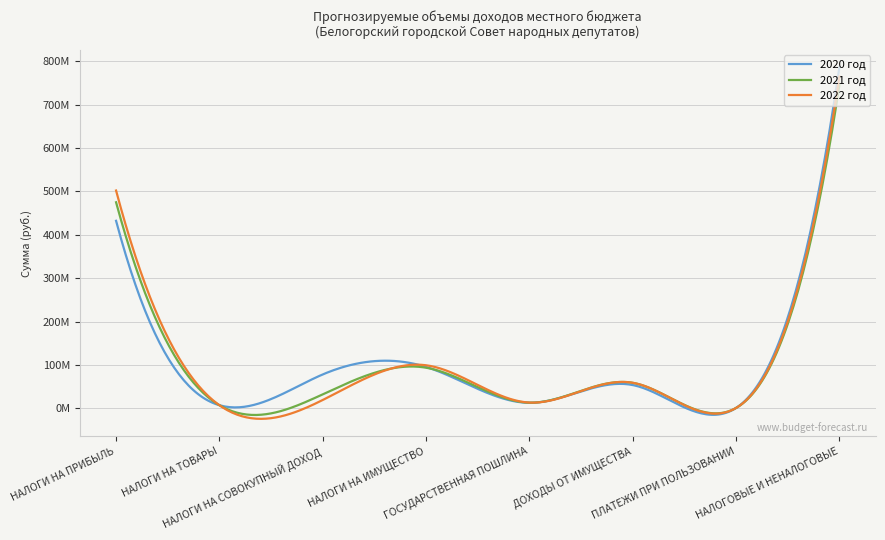

What are all the series names shown in the legend?

2020 год, 2021 год, 2022 год